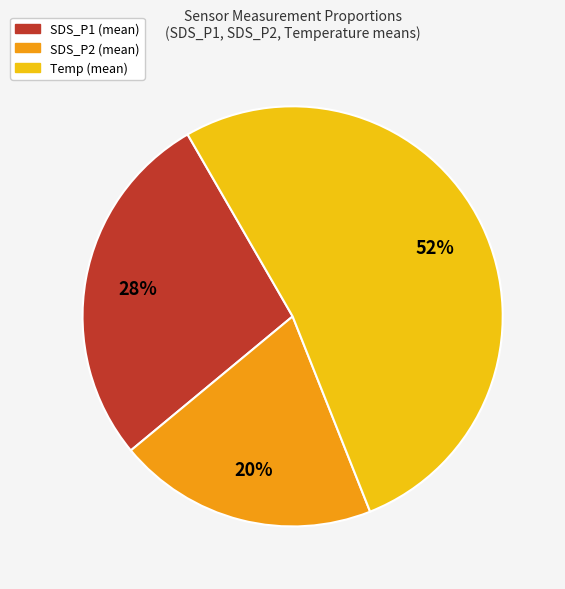

What percentage is the Temp (mean) slice, to the nearest percent?

52%